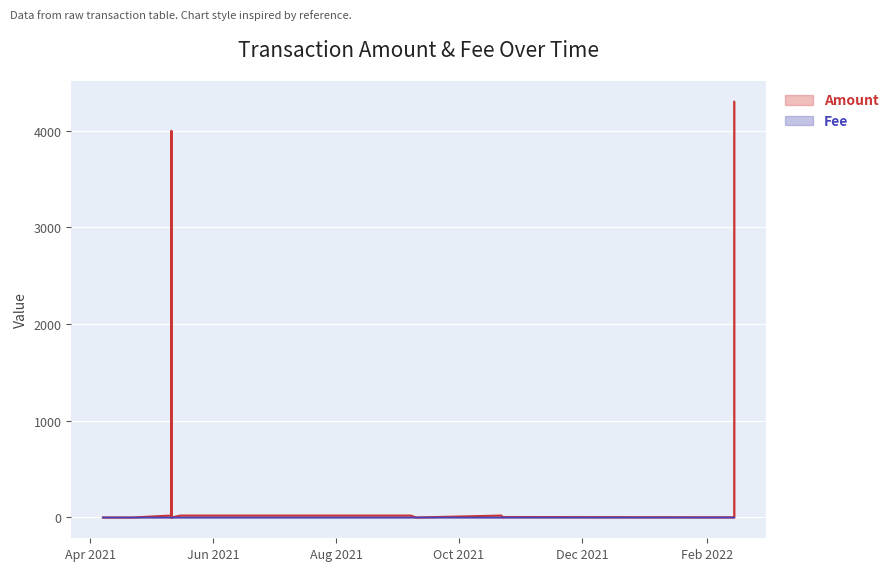

Which series has the widest spread of values?

Amount